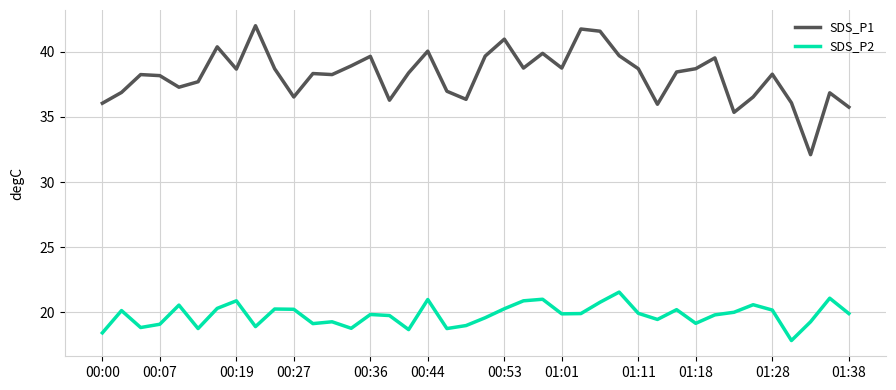

Which series has the largest total across all categories?

SDS_P1